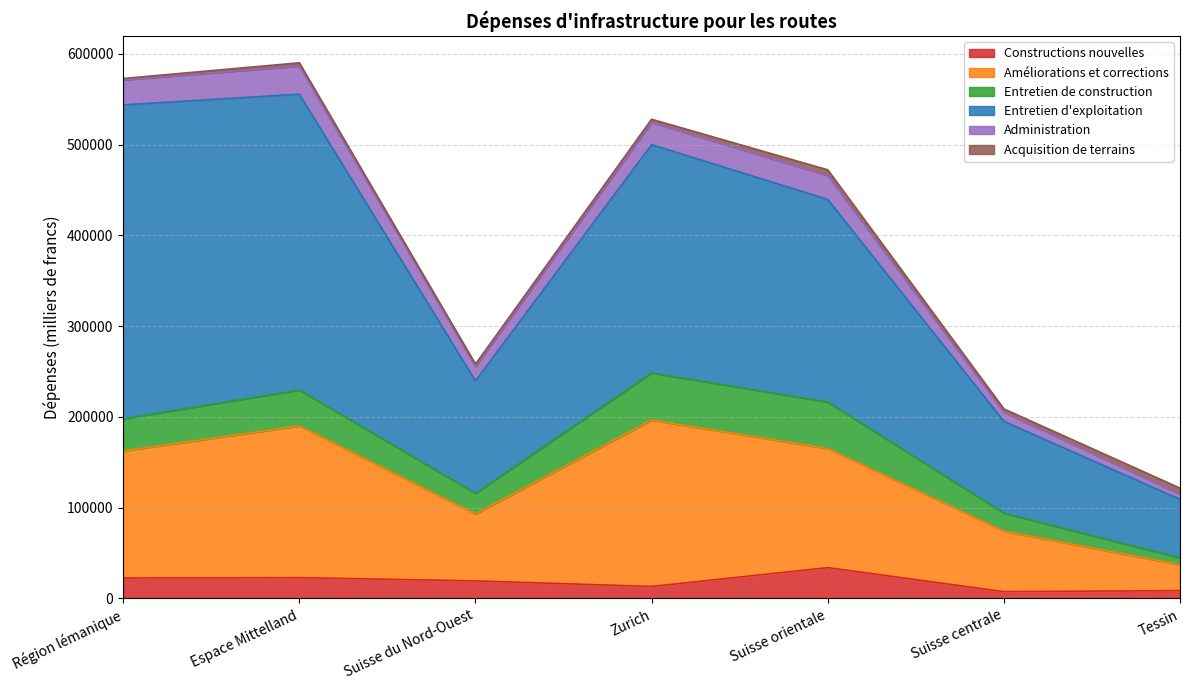

True or false: Entretien d'exploitation and Entretien de construction intersect in this chart.

False